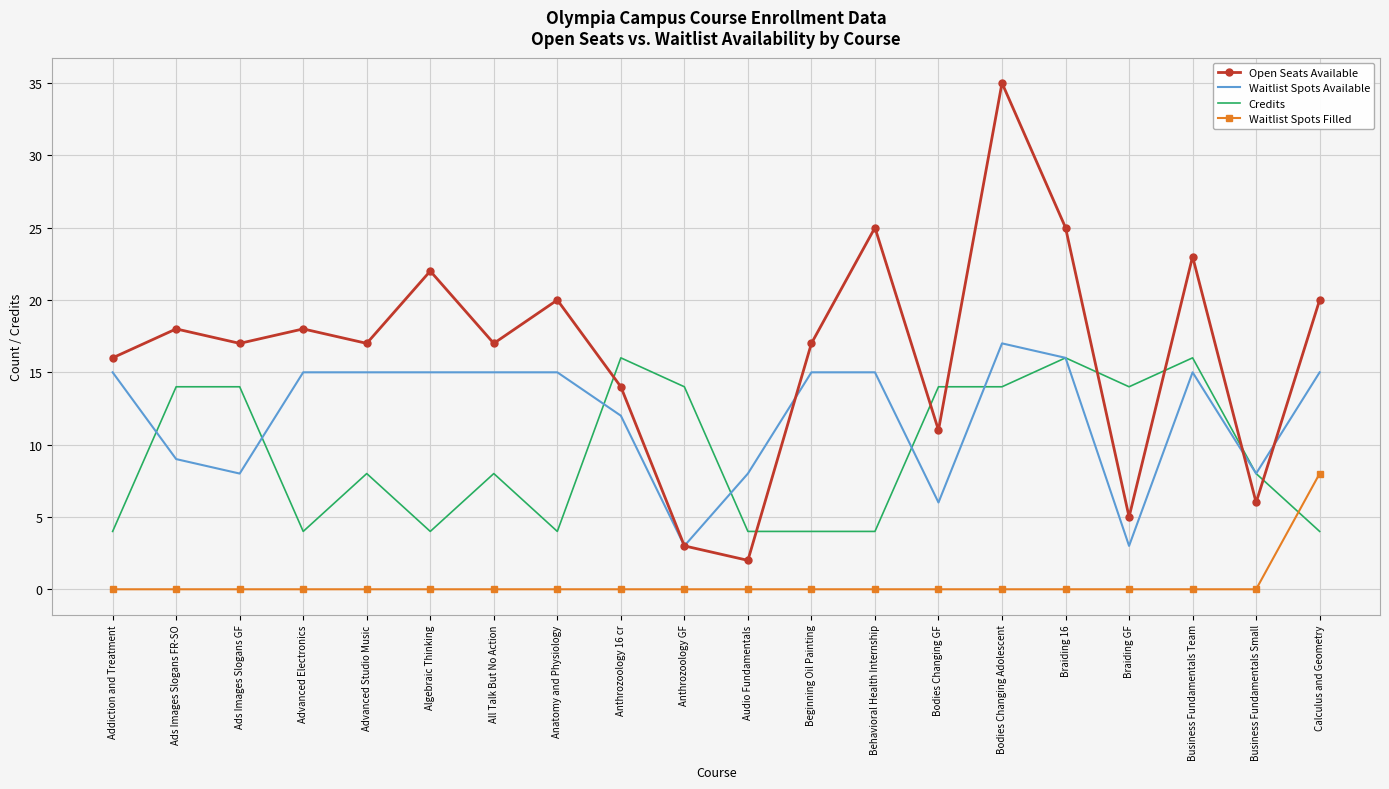

What is the minimum value for Credits?

4